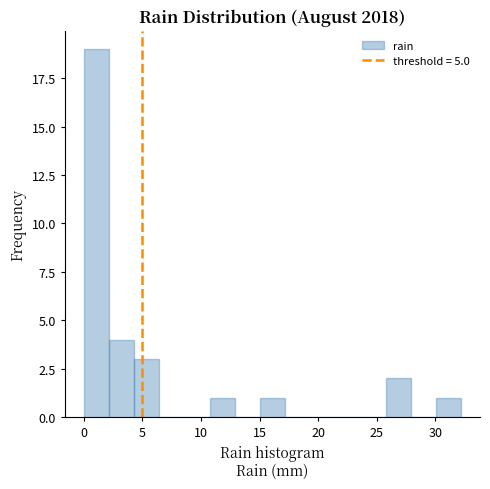

How tall is the bar that spans 0.0 to 2.0 on the x-axis? Neither the bar edges nor the heights are printed on the chart, so give them approximately, as read against the axes.

19